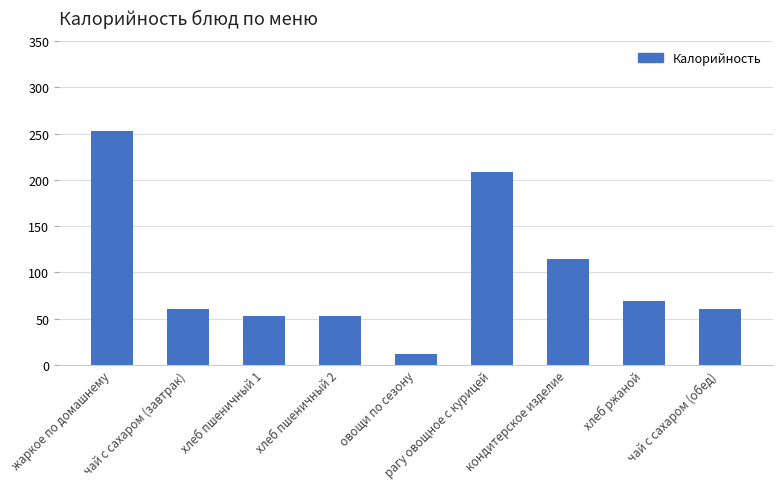

What is the difference between the maximum and minimum values?

241.3